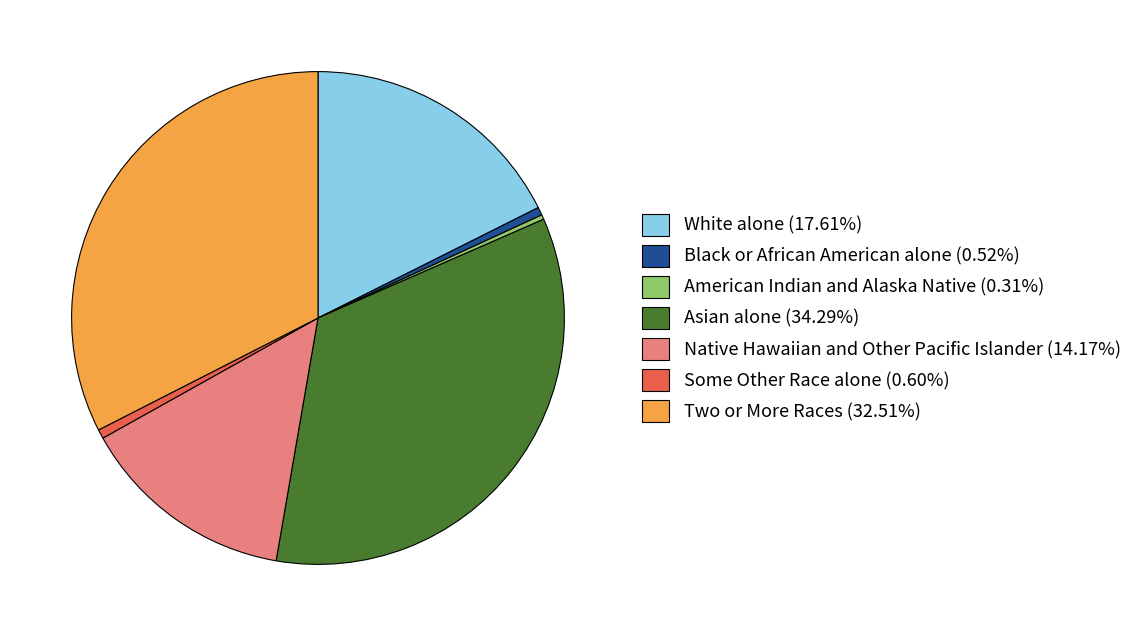

Count the number of slices in the pie.

7